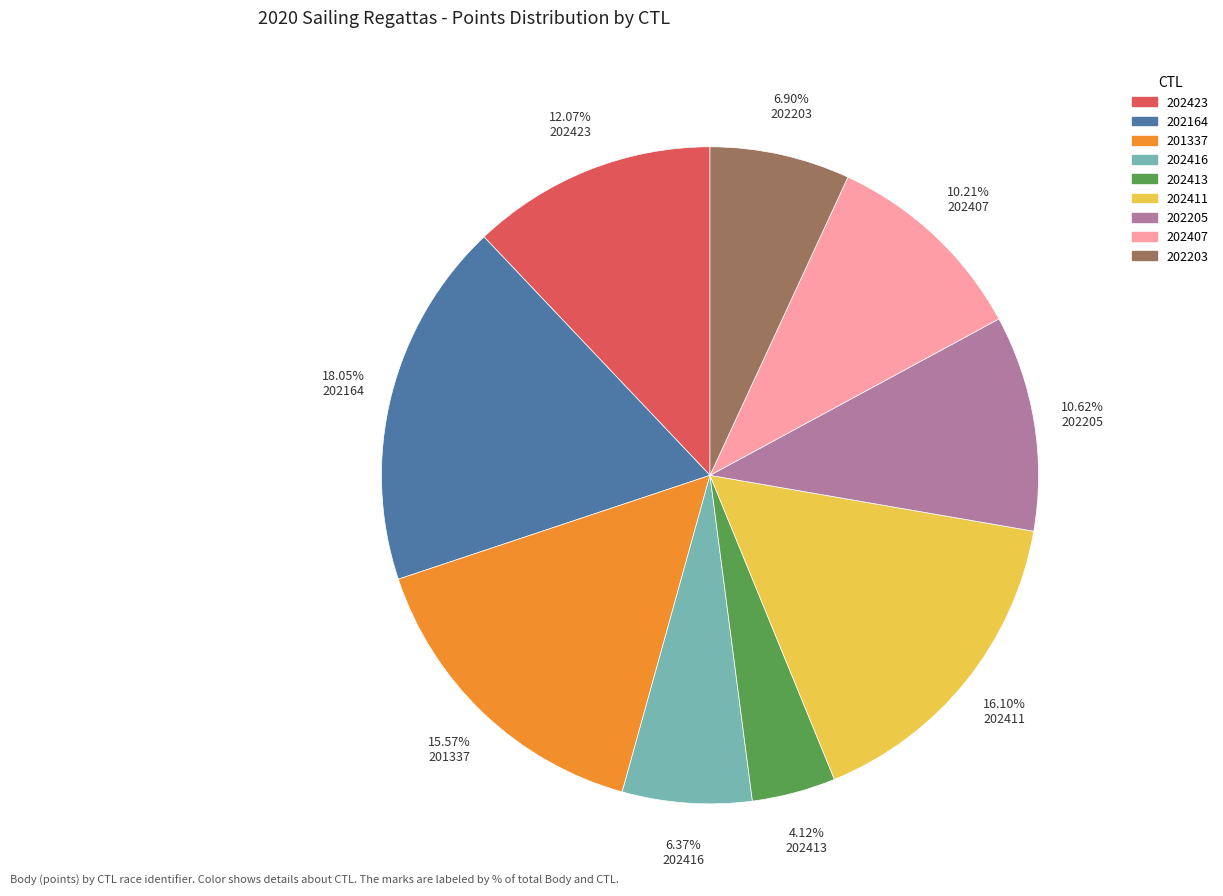

Is the sum of 202416 and 202411 greater than half?

No